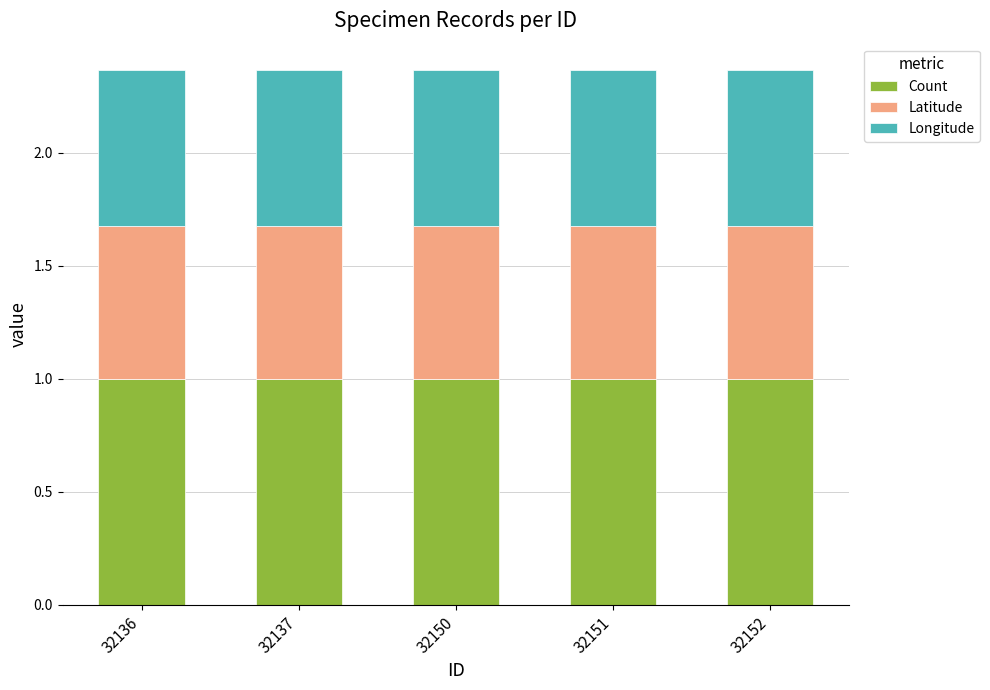

The Count series shows 1.0 at 32136. True or false?

True